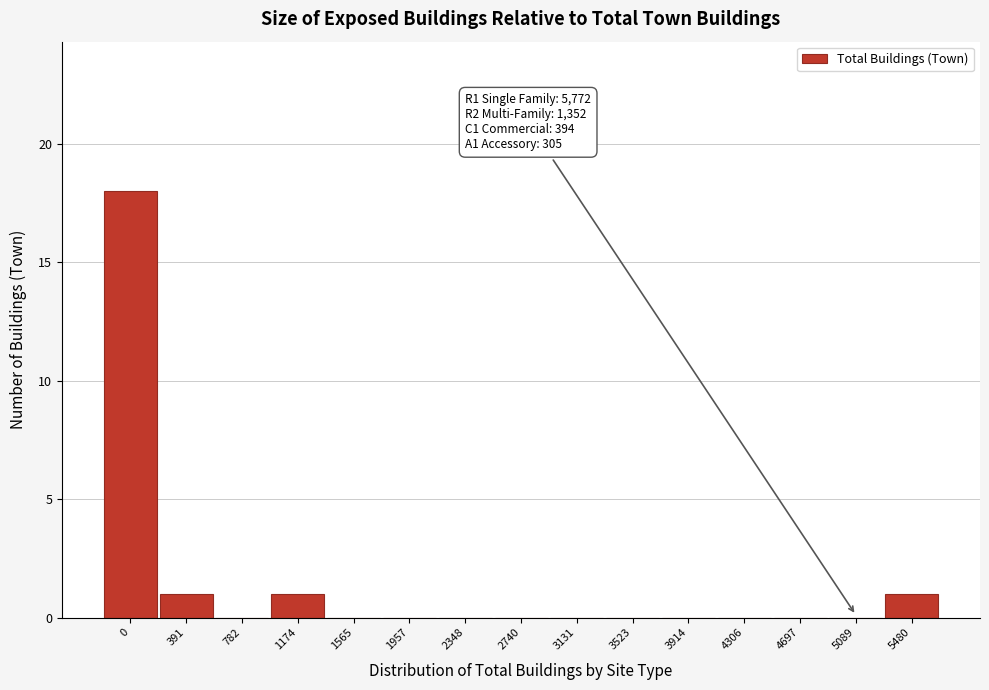

Reading right to left, list all the values displayed in this chart.

5480=1	5089=0	4697=0	4306=0	3914=0	3523=0	3131=0	2740=0	2348=0	1957=0	1565=0	1174=1	782=0	391=1	0=18